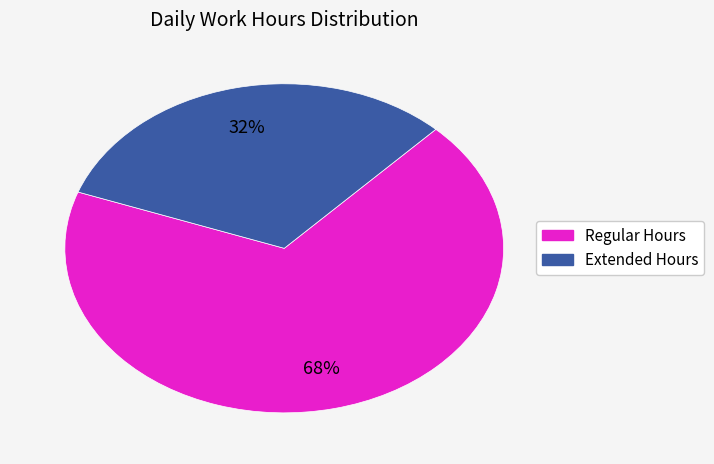

Is there a majority slice in this chart?

Yes